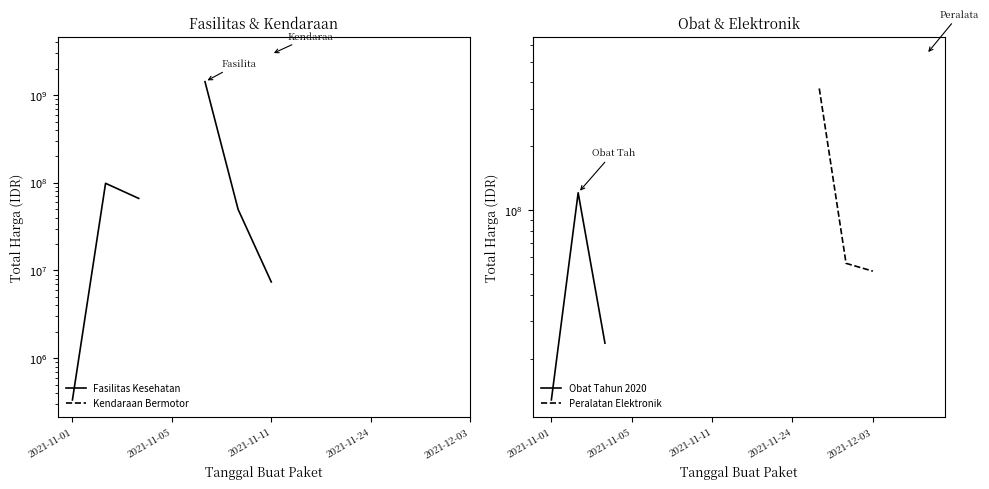

What is the maximum value for Obat Tahun 2020?

120644270.0